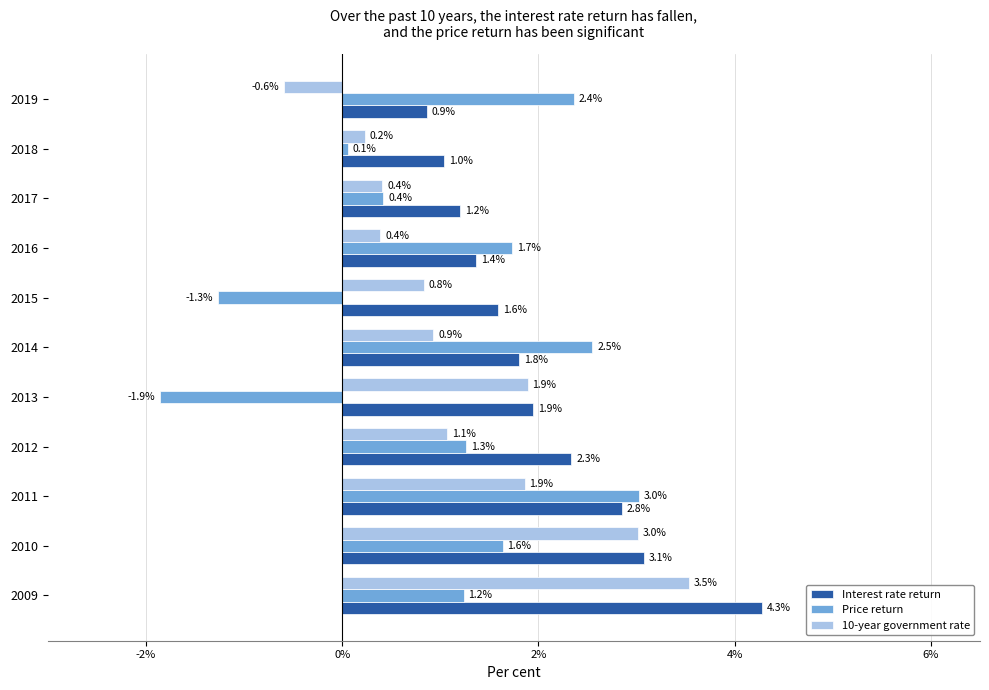

What value does the Interest rate return series have at 2009?

4.3